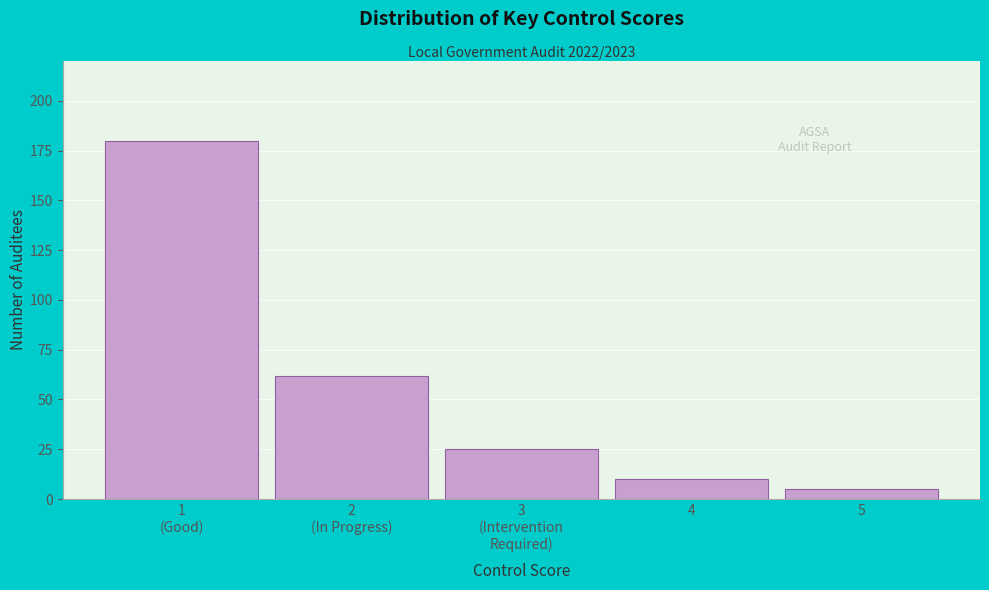

Reading left to right, transcribe all the data shown in this chart.

180	62	25	10	5